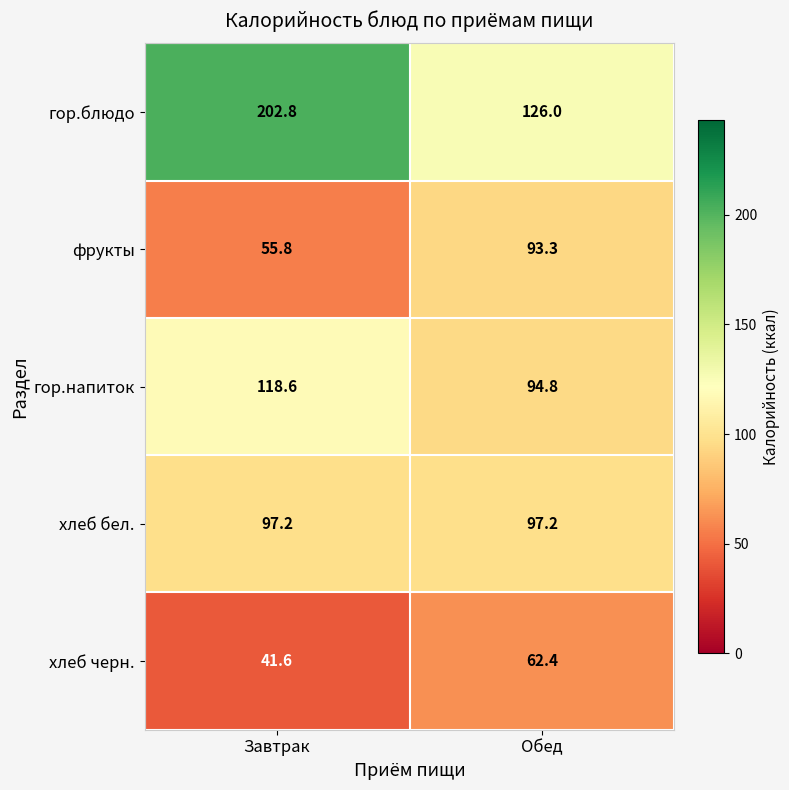

What is the greatest value displayed?

202.8